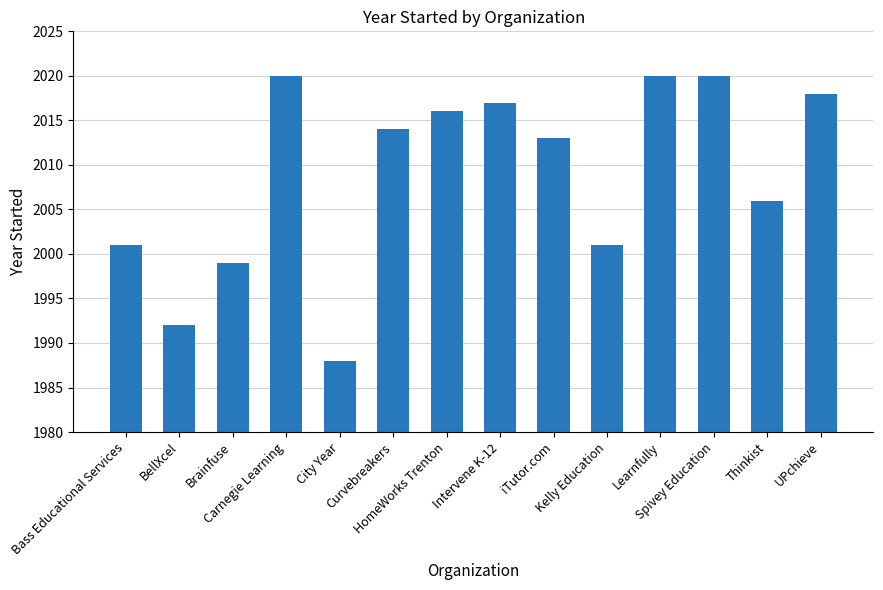

The chart shows a value of 2016 at HomeWorks Trenton. True or false?

True